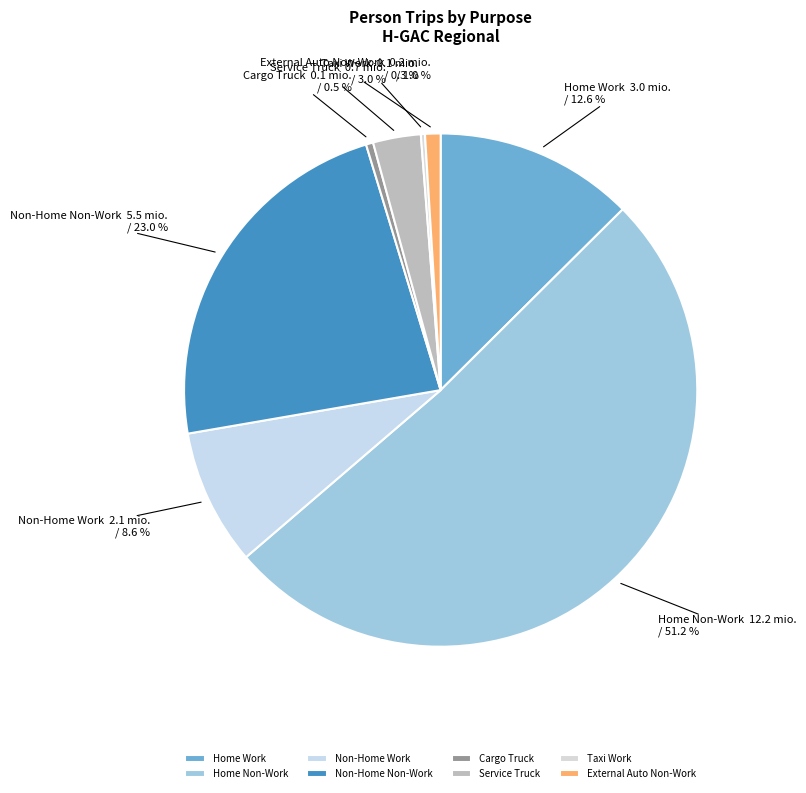

Which slice represents more than half of the pie?

Home Non-Work